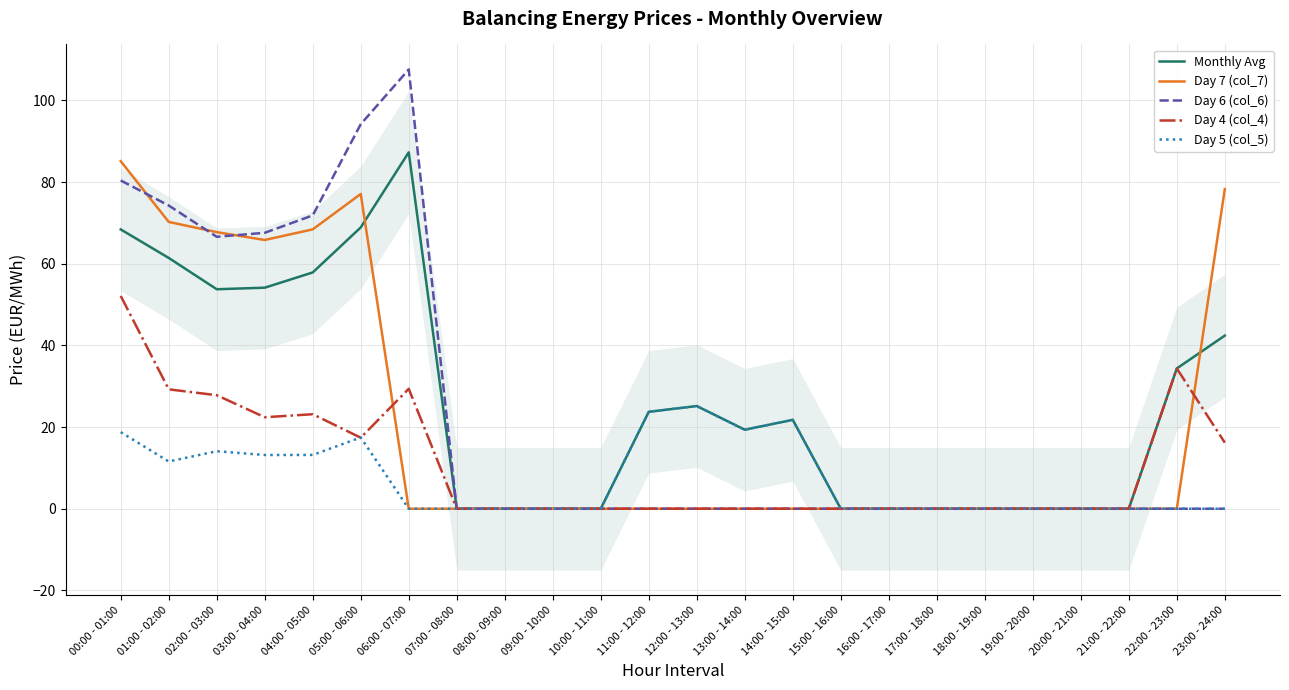

True or false: Day 5 (col_5) has more than 0 points higher than both neighbors.

True